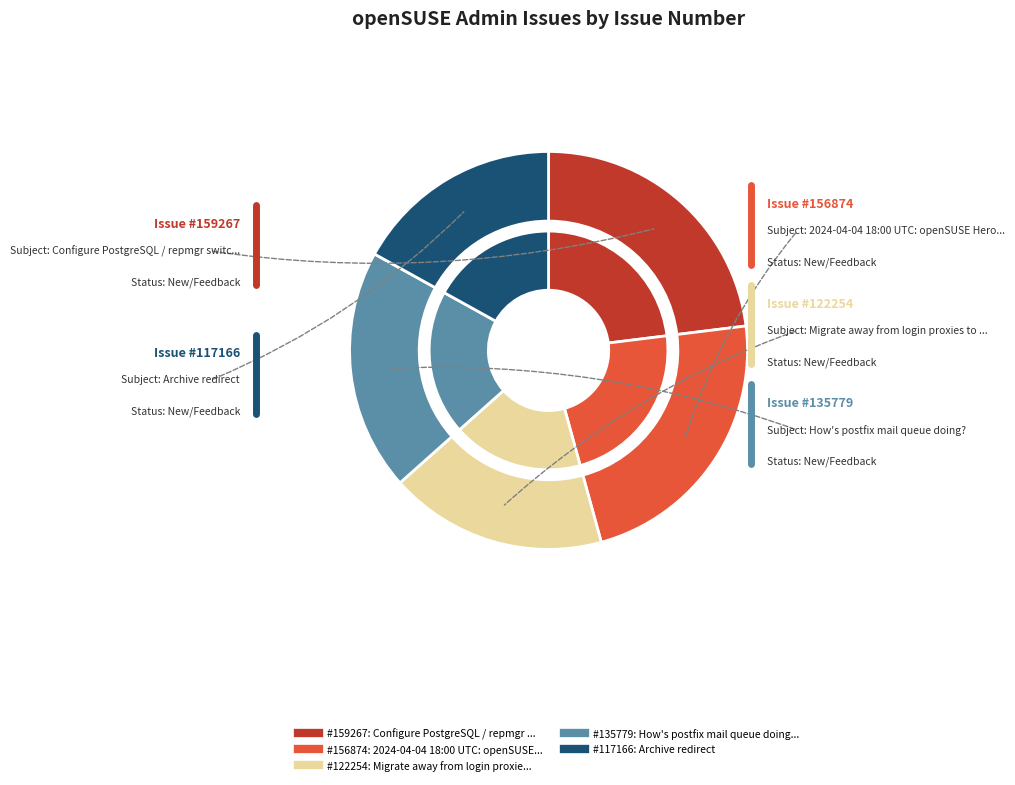

The Migrate away from login proxies to SSO slice represents 8% of the pie. True or false?

False